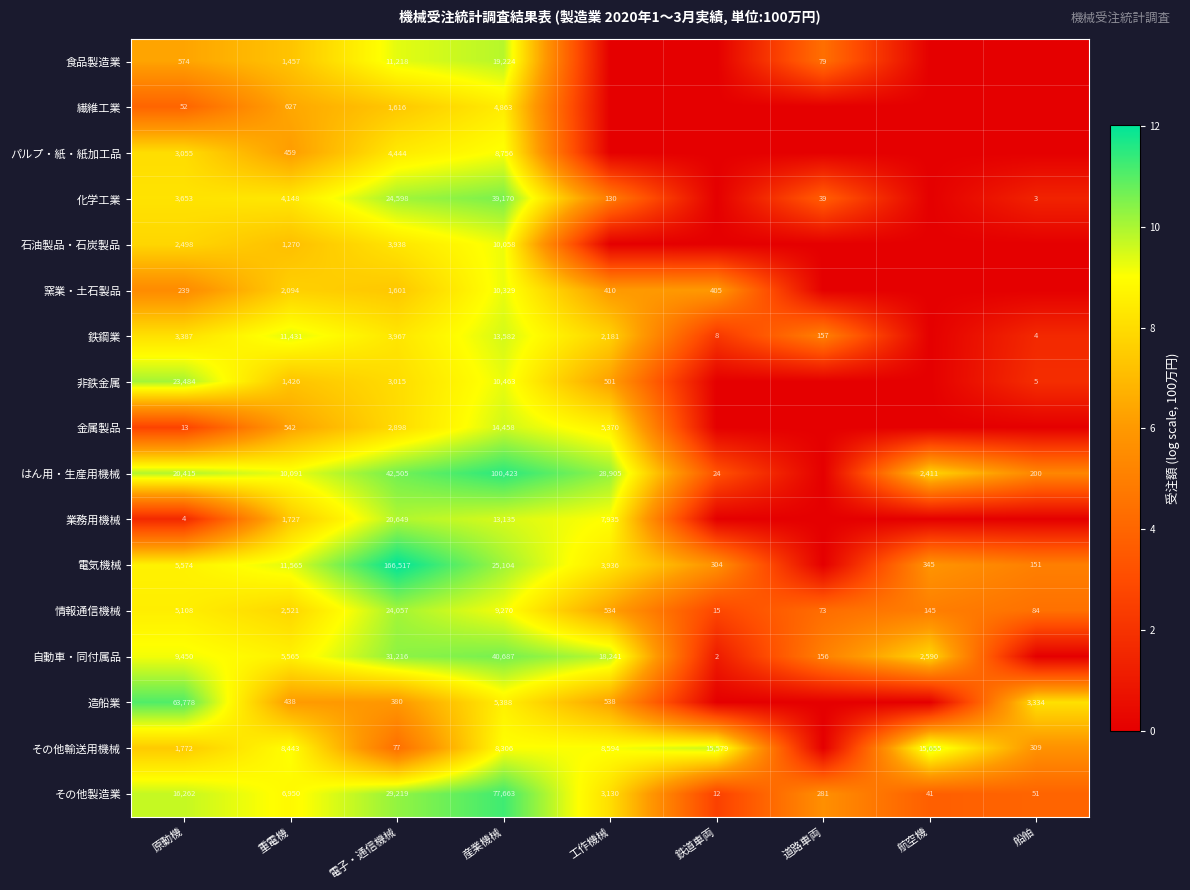

Which series changed the most between 電子・通信機械 and 産業機械?

電気機械